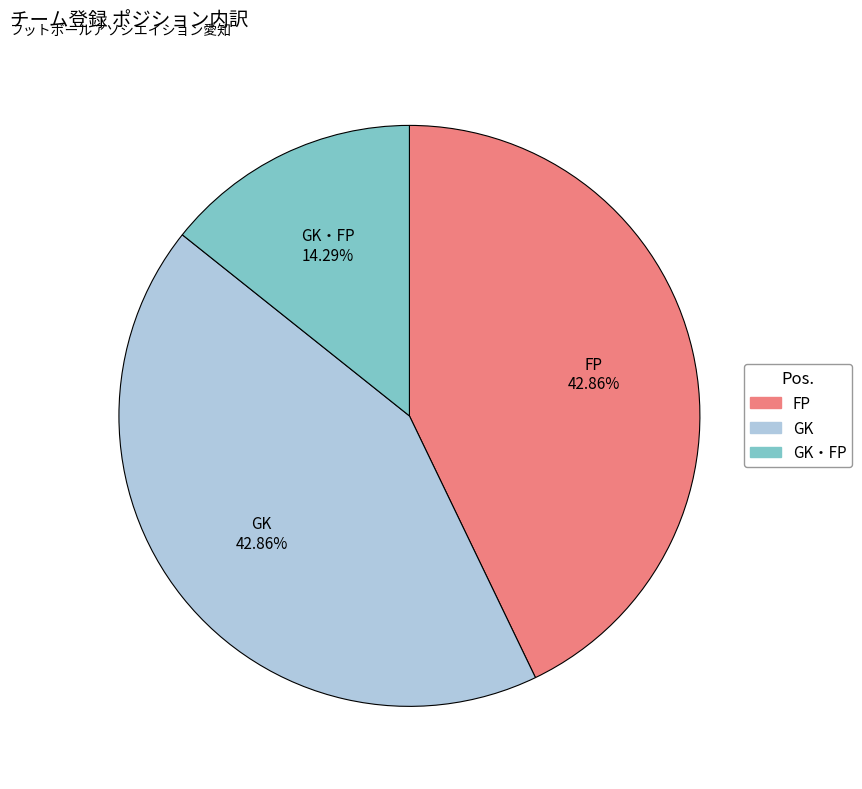

Does any single category account for the majority?

No